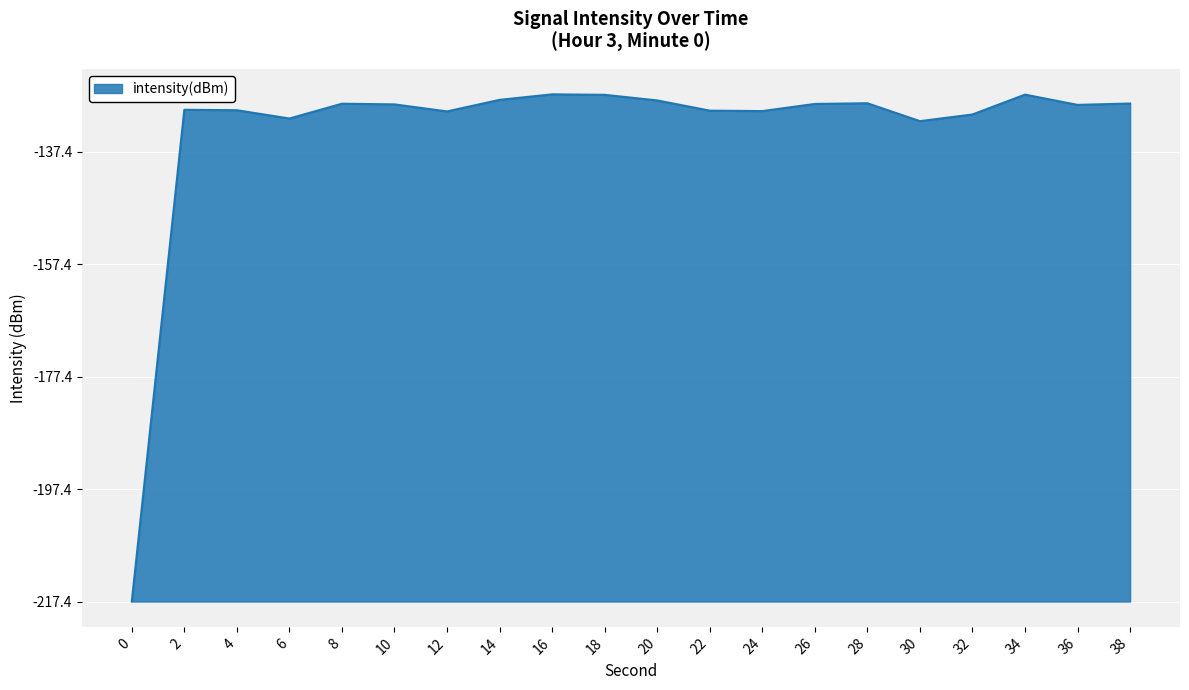

At which label does the data first exceed 88?

8